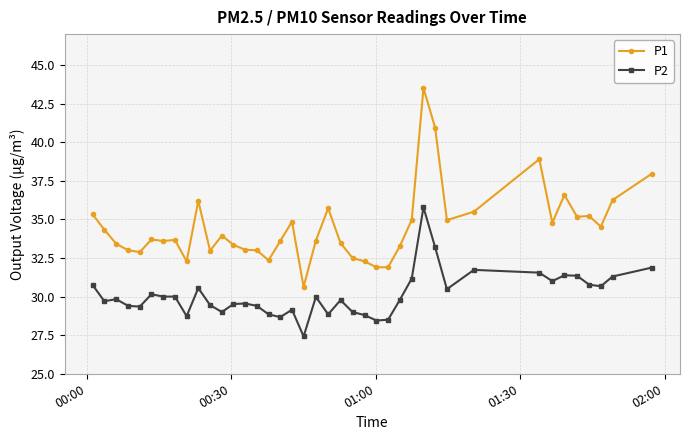

What are all the series names shown in the legend?

P1, P2